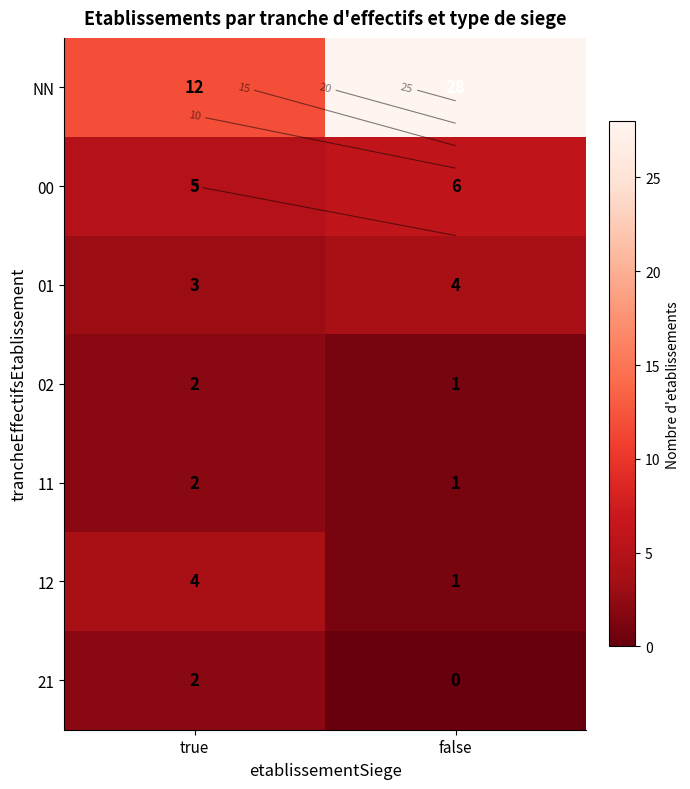

Count the number of categories in the chart.

2